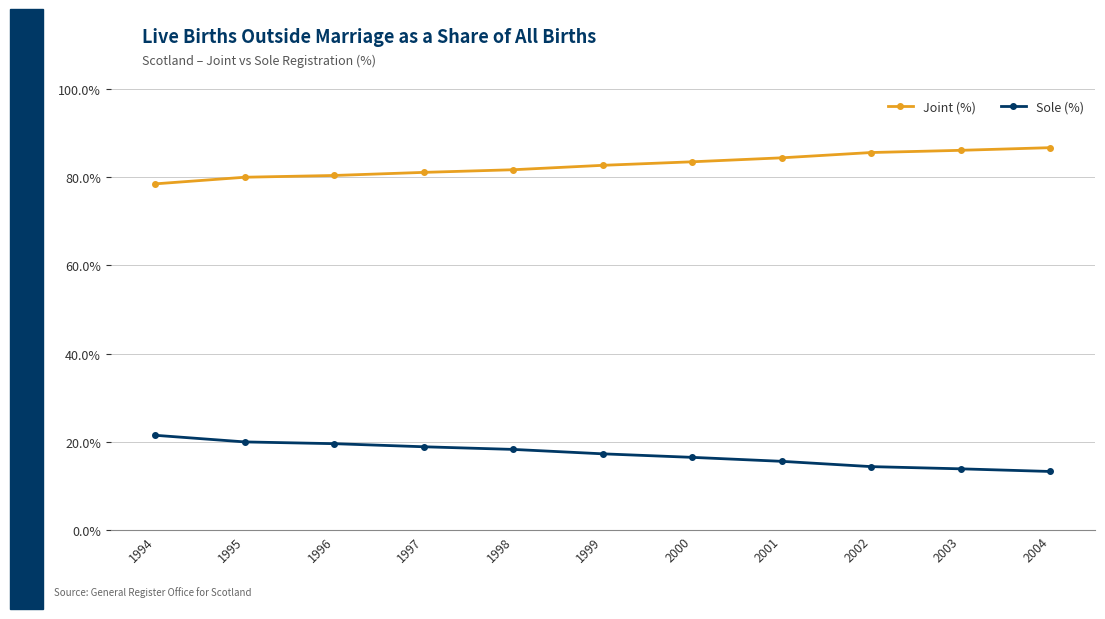

At which label does Sole (%) reach its peak?

1994